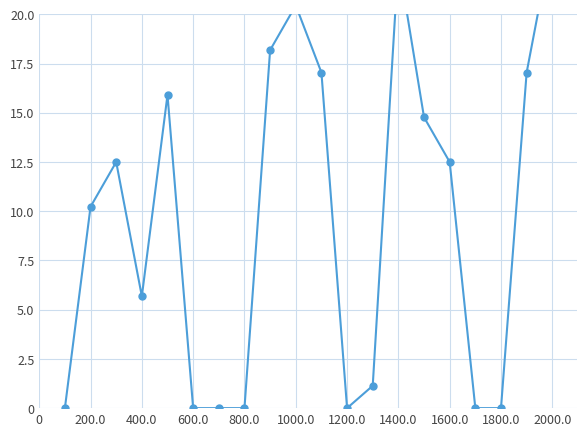

Is this an area chart (filled region under the line)?

No